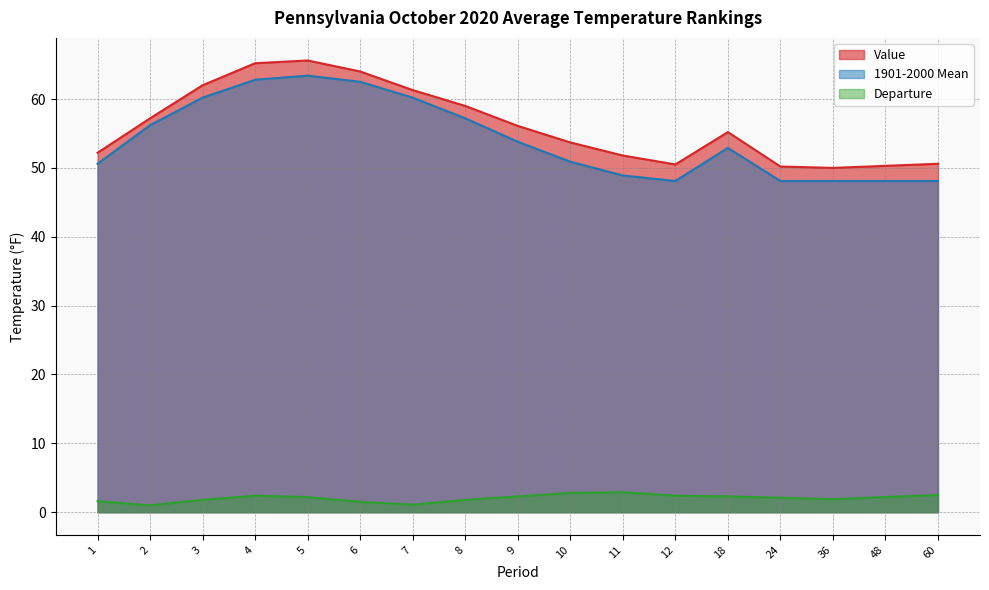

Where does the Value series first go above 55?

2